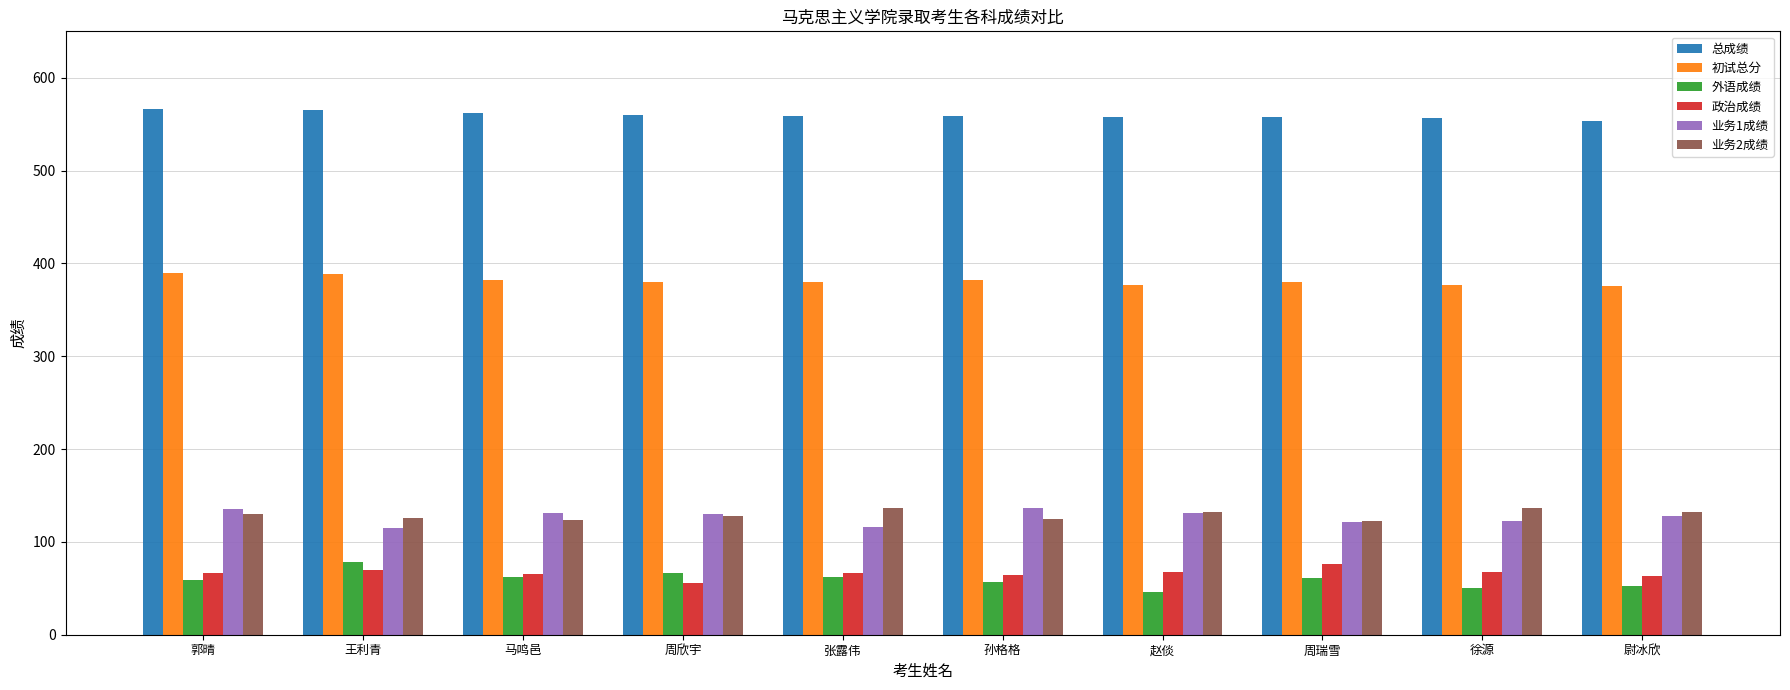

How many bars are there in total?

60